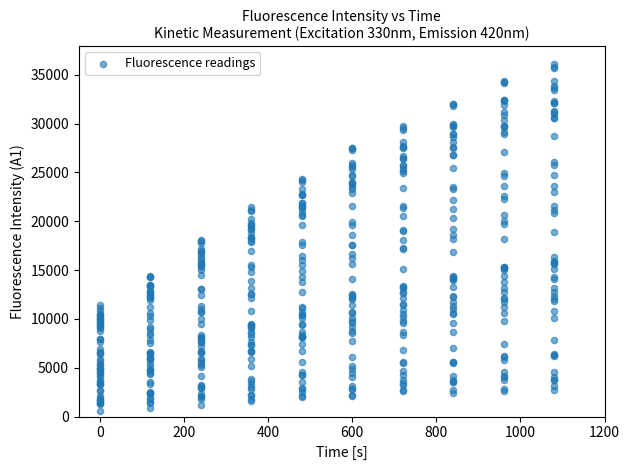

What is the range of Y values (max minus min)?

35555.3